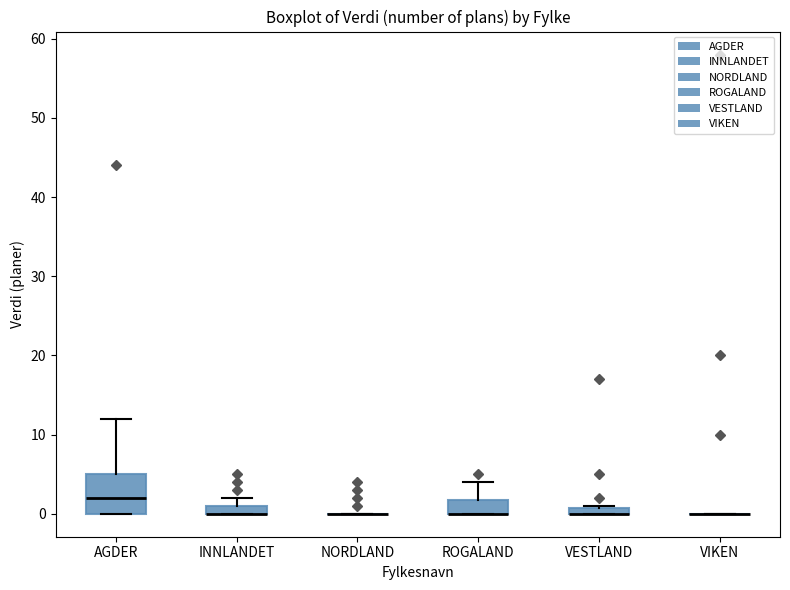

Comparing the boxes themselves (not the whiskers), which one is the tallest?

AGDER